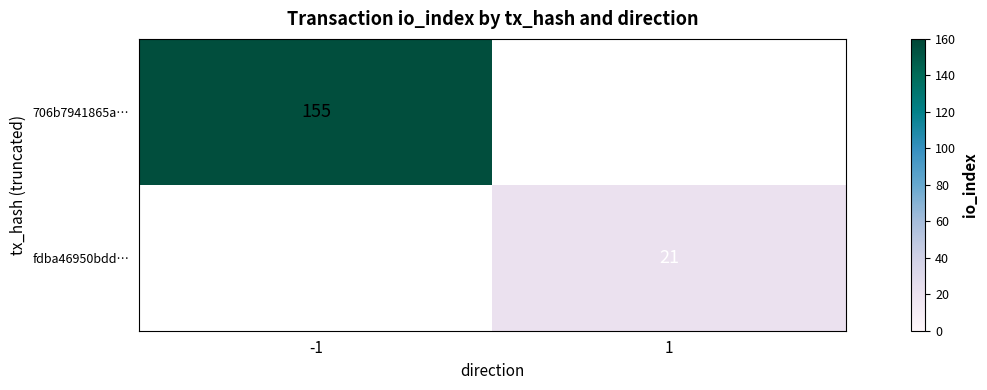

What is the maximum value shown in the chart?

155.0